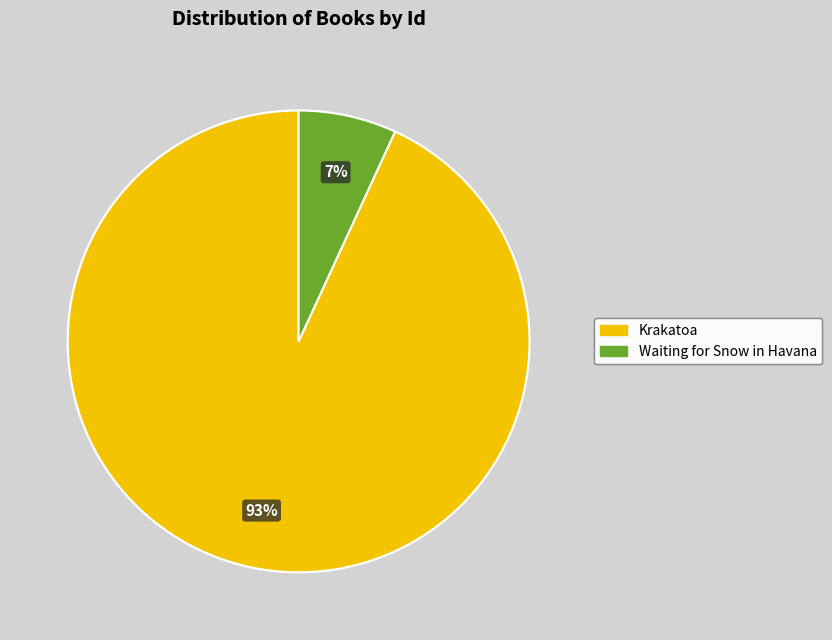

True or false: Waiting for Snow in Havana accounts for 1% of the total.

False